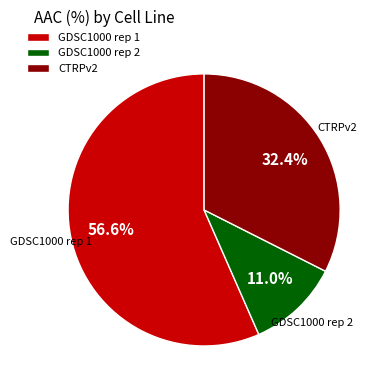

How many segments does this pie chart have?

3